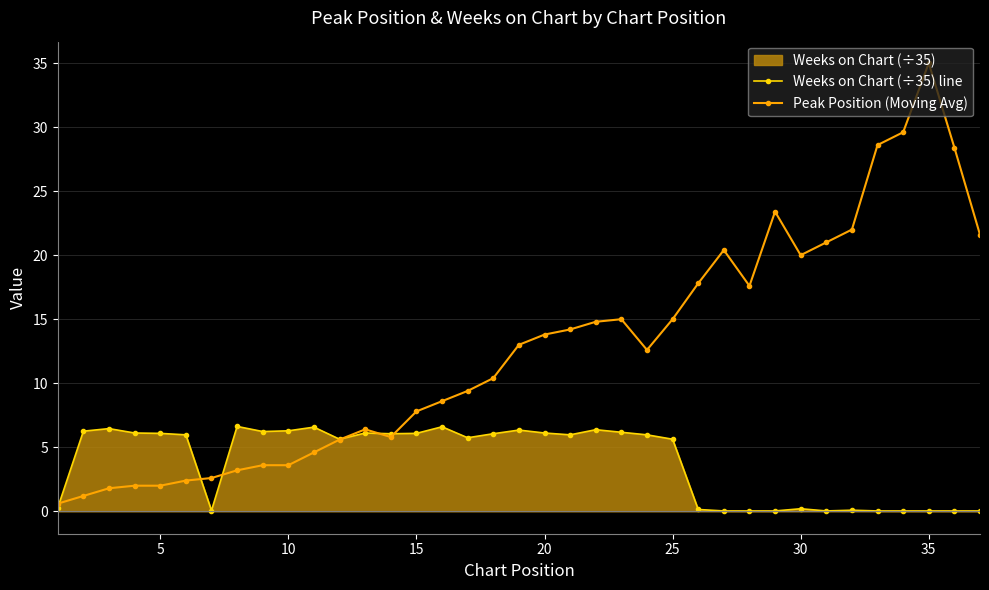

Which series has the widest spread of values?

Peak Position (Moving Avg)